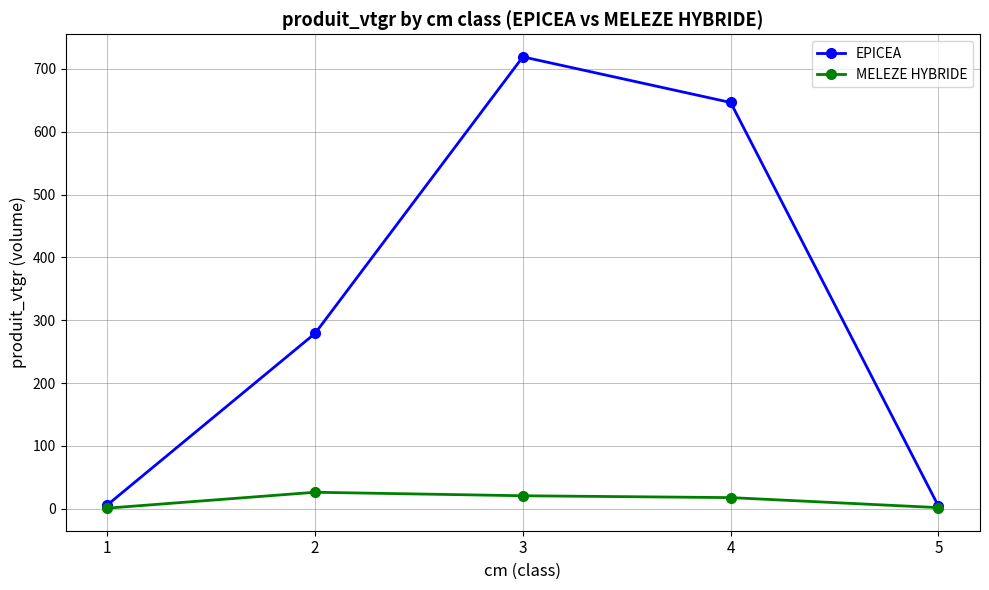

Is it true that EPICEA equals 189.6 at 4?

False